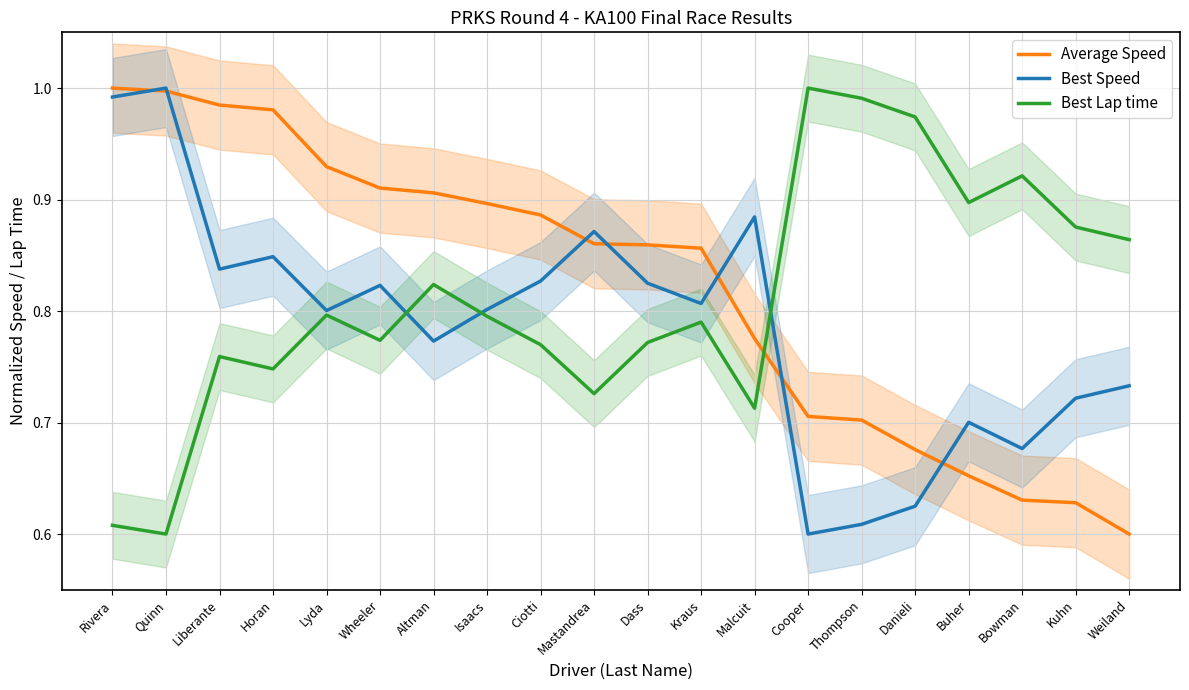

True or false: Best Lap time and Best Speed intersect in this chart.

True